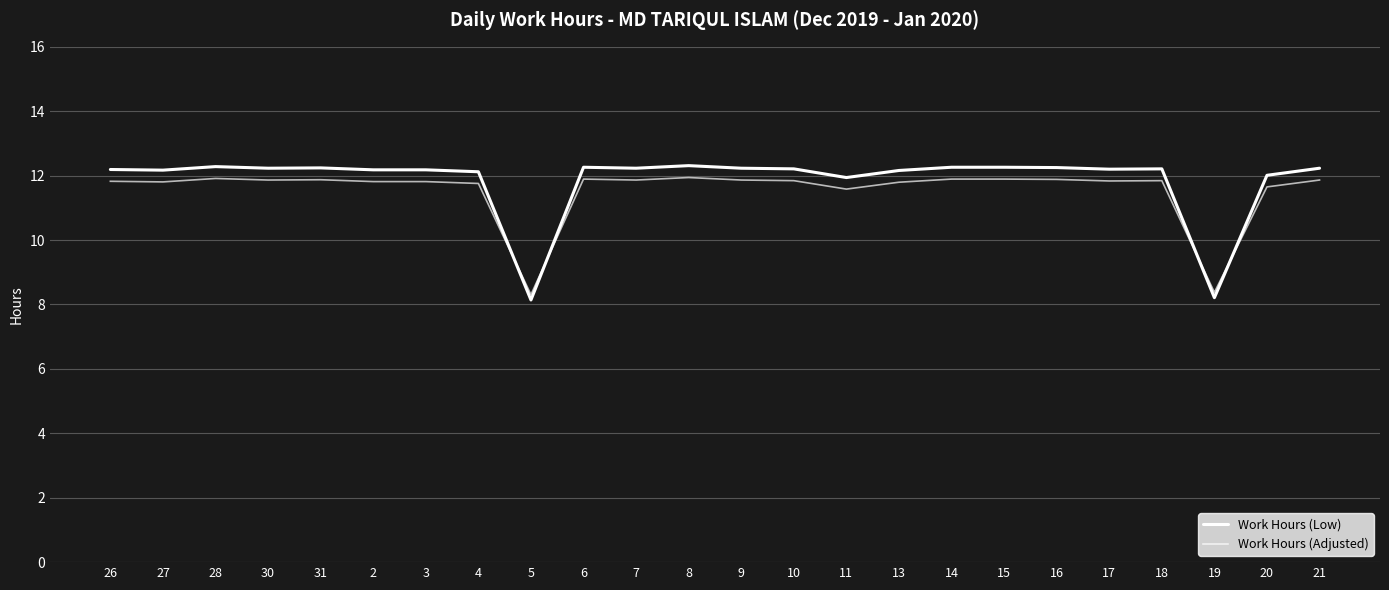

Reading left to right, extract all data points from this chart.

Work Hours (Low): 12.2	12.2	12.3	12.2	12.2	12.2	12.2	12.1	8.1	12.3	12.2	12.3	12.2	12.2	11.9	12.2	12.3	12.3	12.2	12.2	12.2	8.2	12.0	12.2
Work Hours (Adjusted): 11.8	11.8	11.9	11.9	11.9	11.8	11.8	11.8	8.3	11.9	11.9	11.9	11.9	11.8	11.6	11.8	11.9	11.9	11.9	11.8	11.8	8.4	11.6	11.9